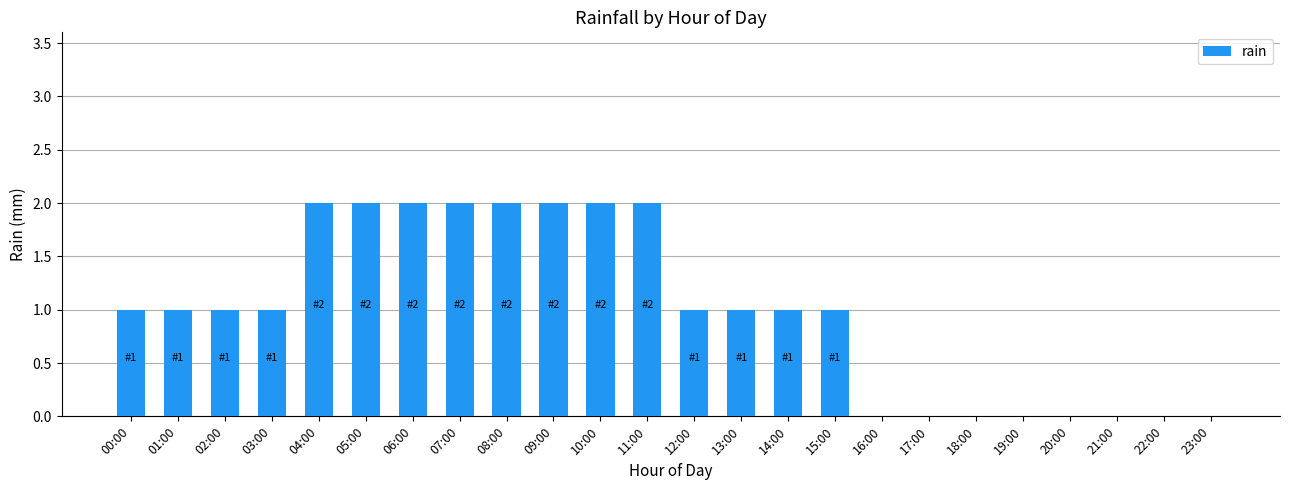

True or false: the data shows -1 at 22:00.

False